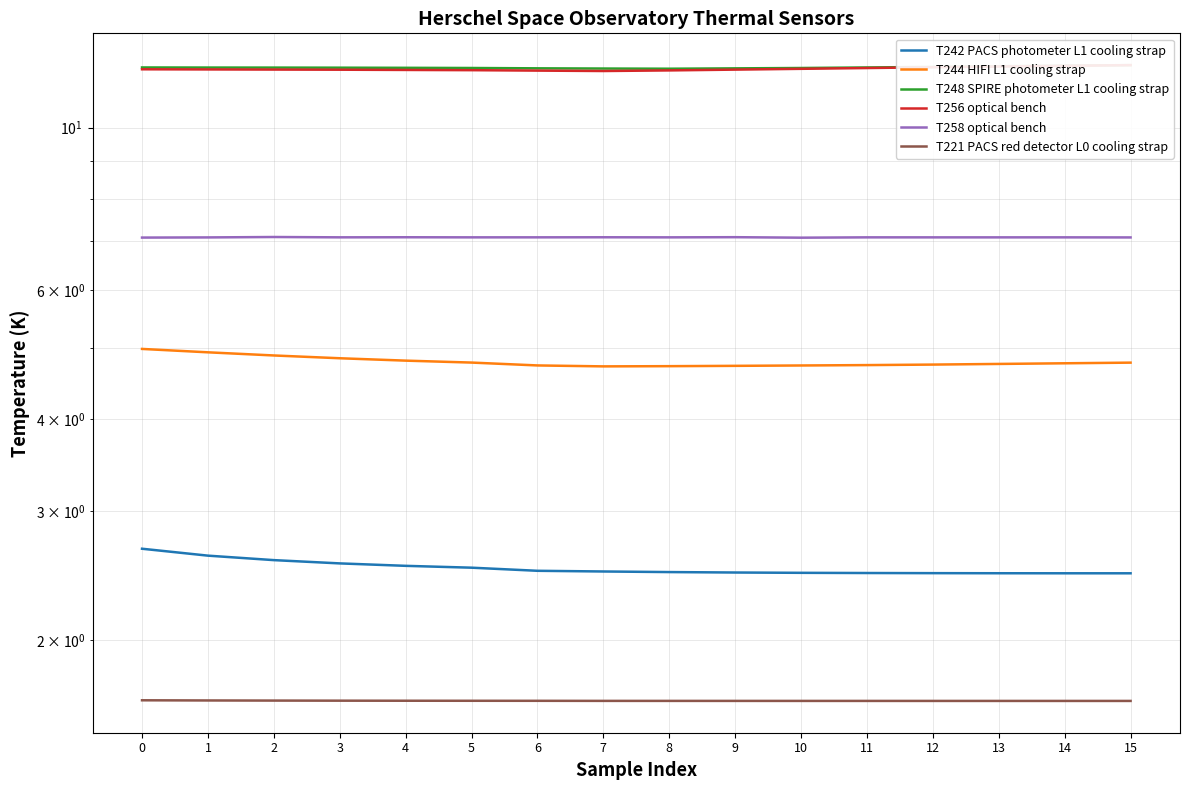

At how many categories does at least one series exceed 4?

16